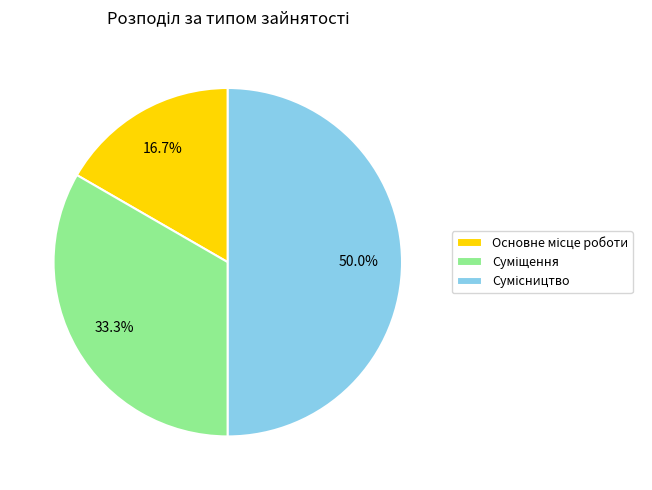

To the nearest percent, what is the average slice percentage?

33%